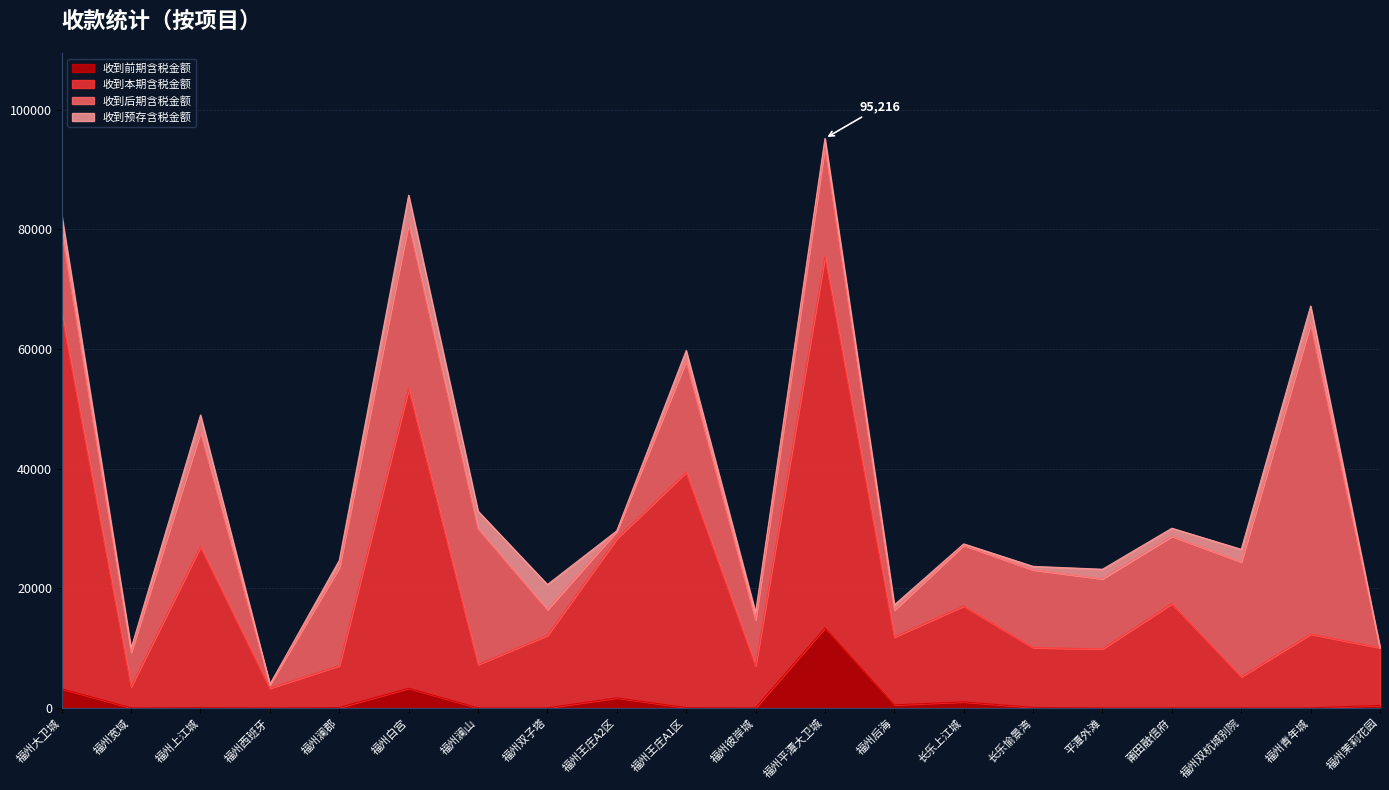

What is the average value of the 收到本期含税金额 series?

21161.1